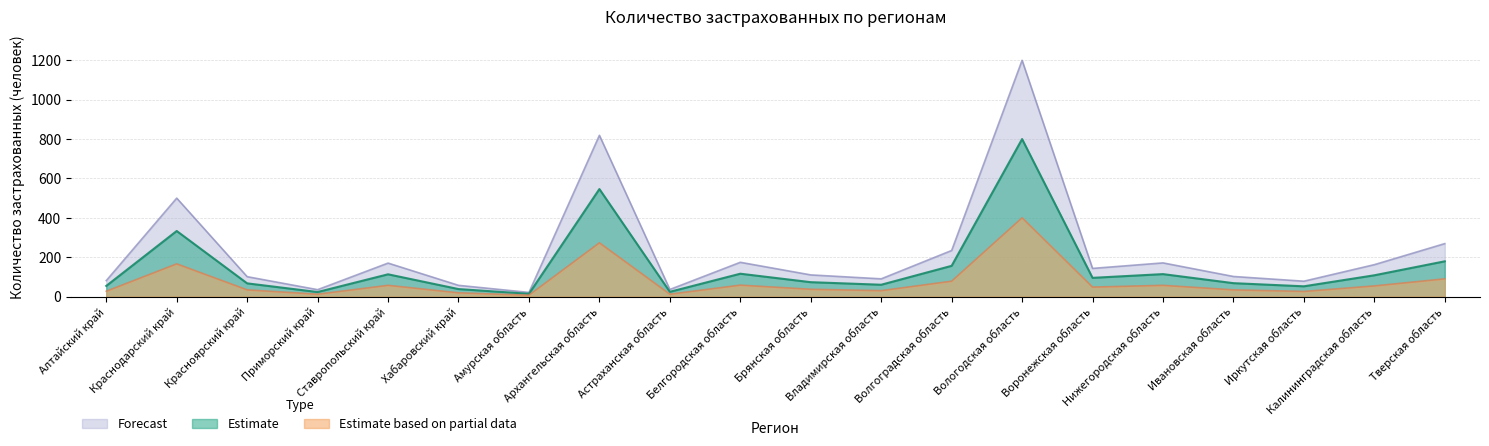

Is it true that Estimate equals 546 at Архангельская область?

True